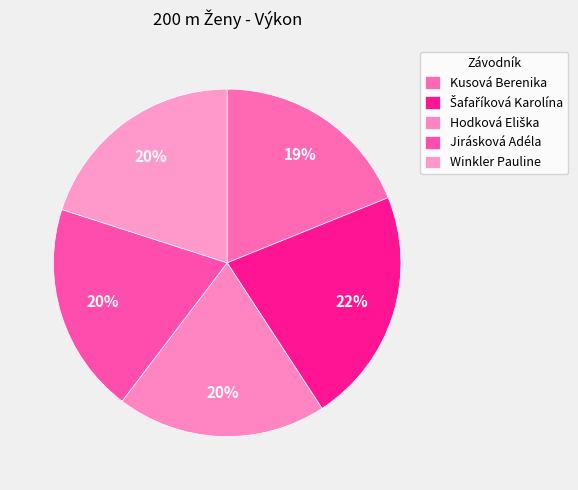

What is the largest slice in the pie chart?

Šafaříková Karolína